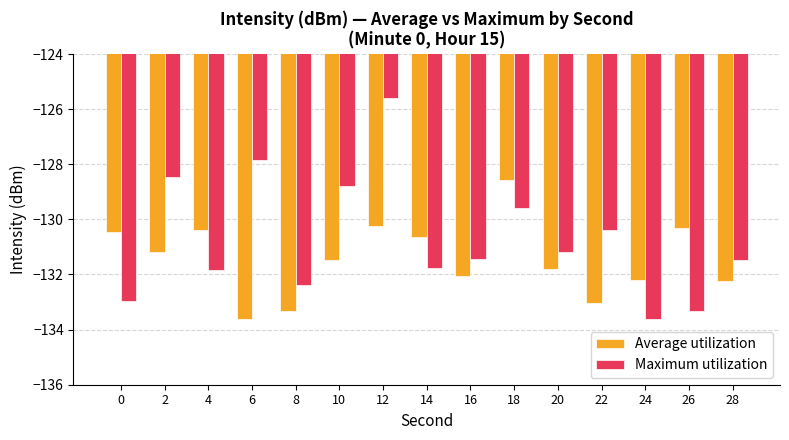

What is the value of the Average utilization bar at the 15th from the left?

-132.2